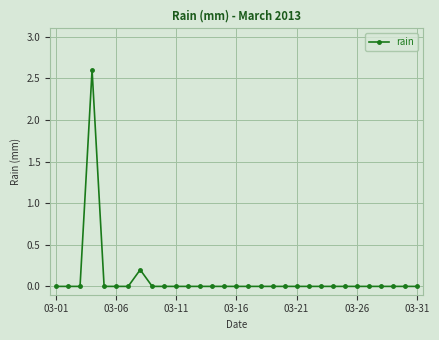

What is the maximum value shown in the chart?

2.6